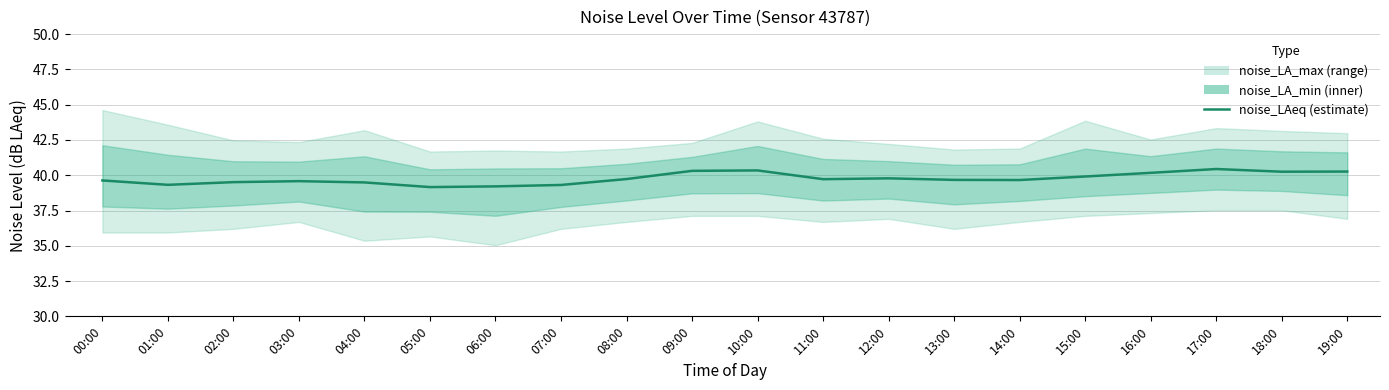

How many categories are shown in the chart?

20